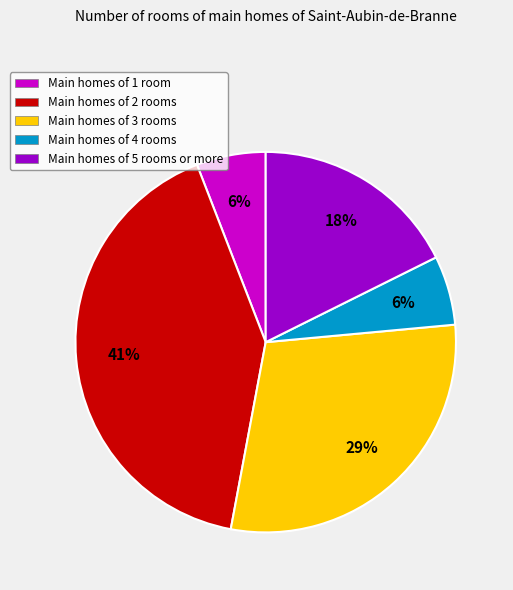

Count the number of slices in the pie.

5